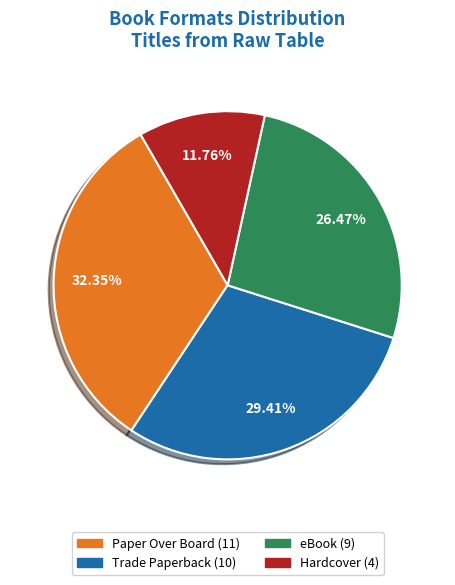

The Hardcover slice represents 12% of the pie. True or false?

True